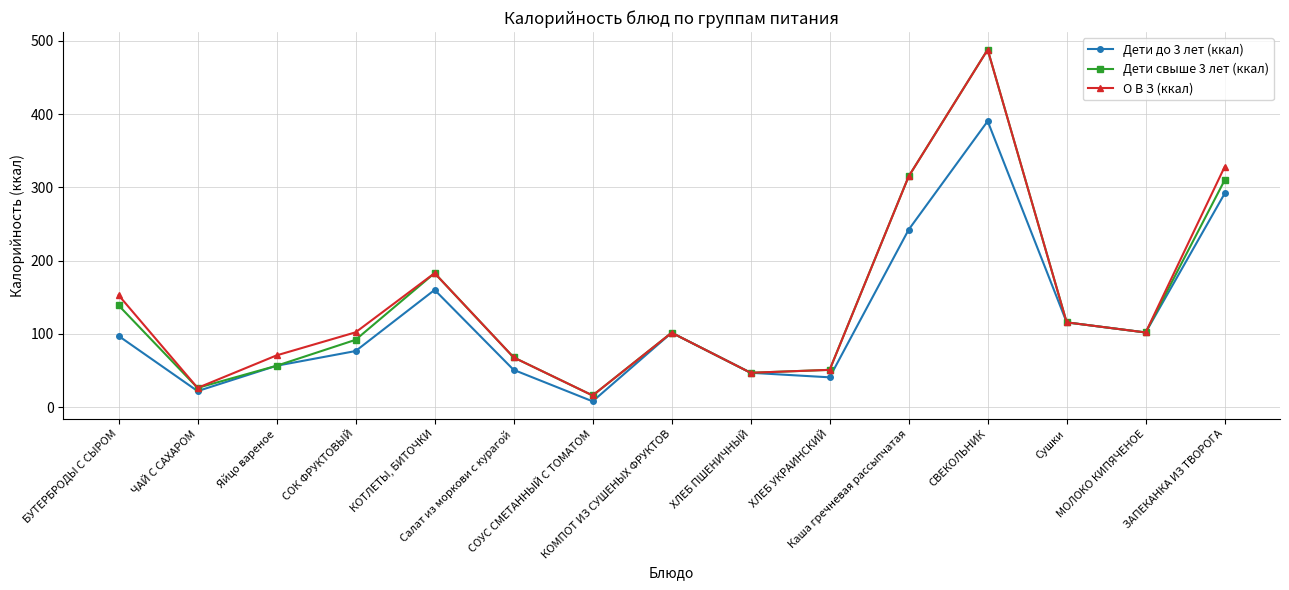

The Дети свыше 3 лет (ккал) series shows 203.4 at БУТЕРБРОДЫ С СЫРОМ. True or false?

False